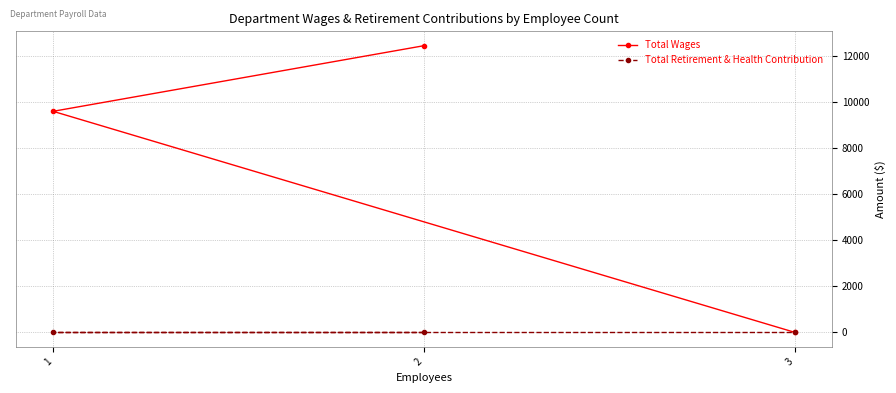

At how many categories does at least one series exceed 2031?

2